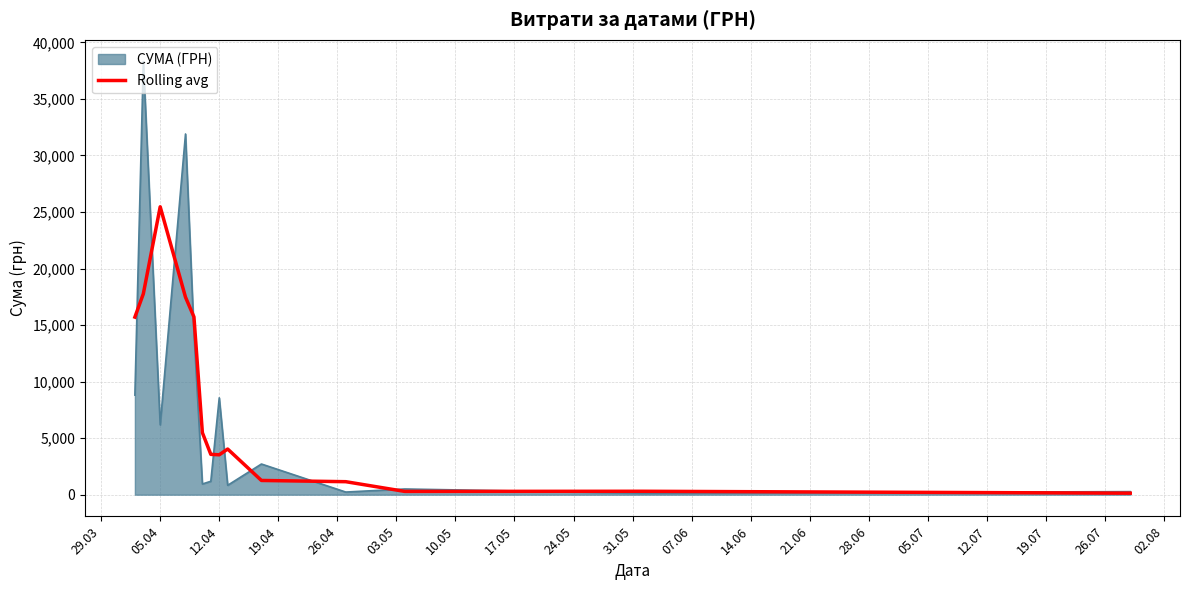

Which series has the widest spread of values?

СУМА (ГРН)